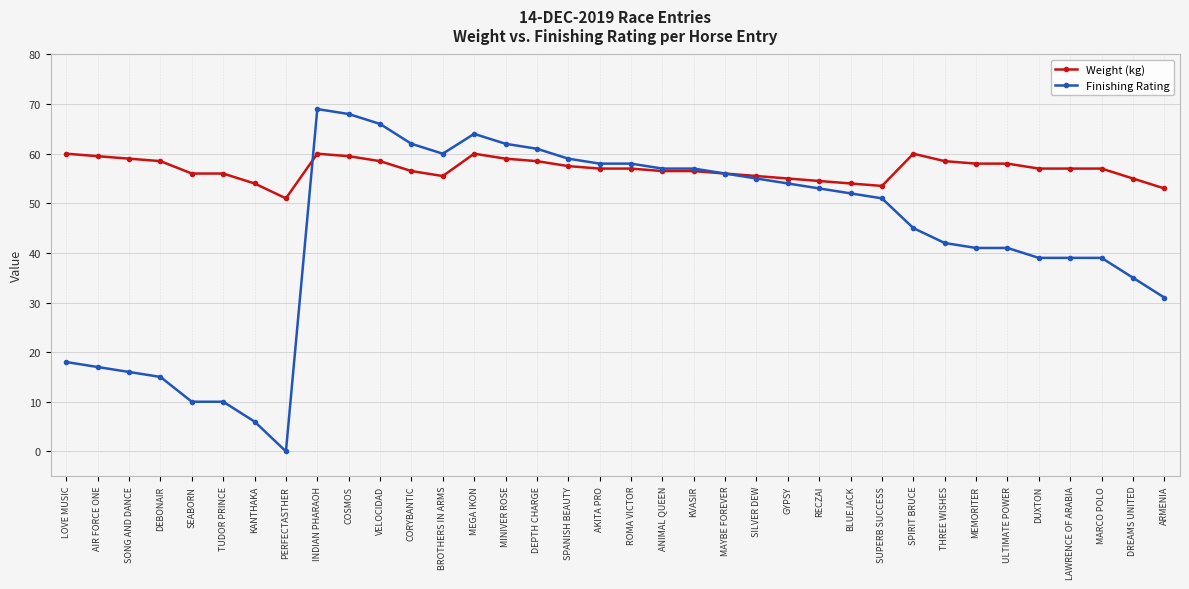

What is the greatest value displayed?

69.0